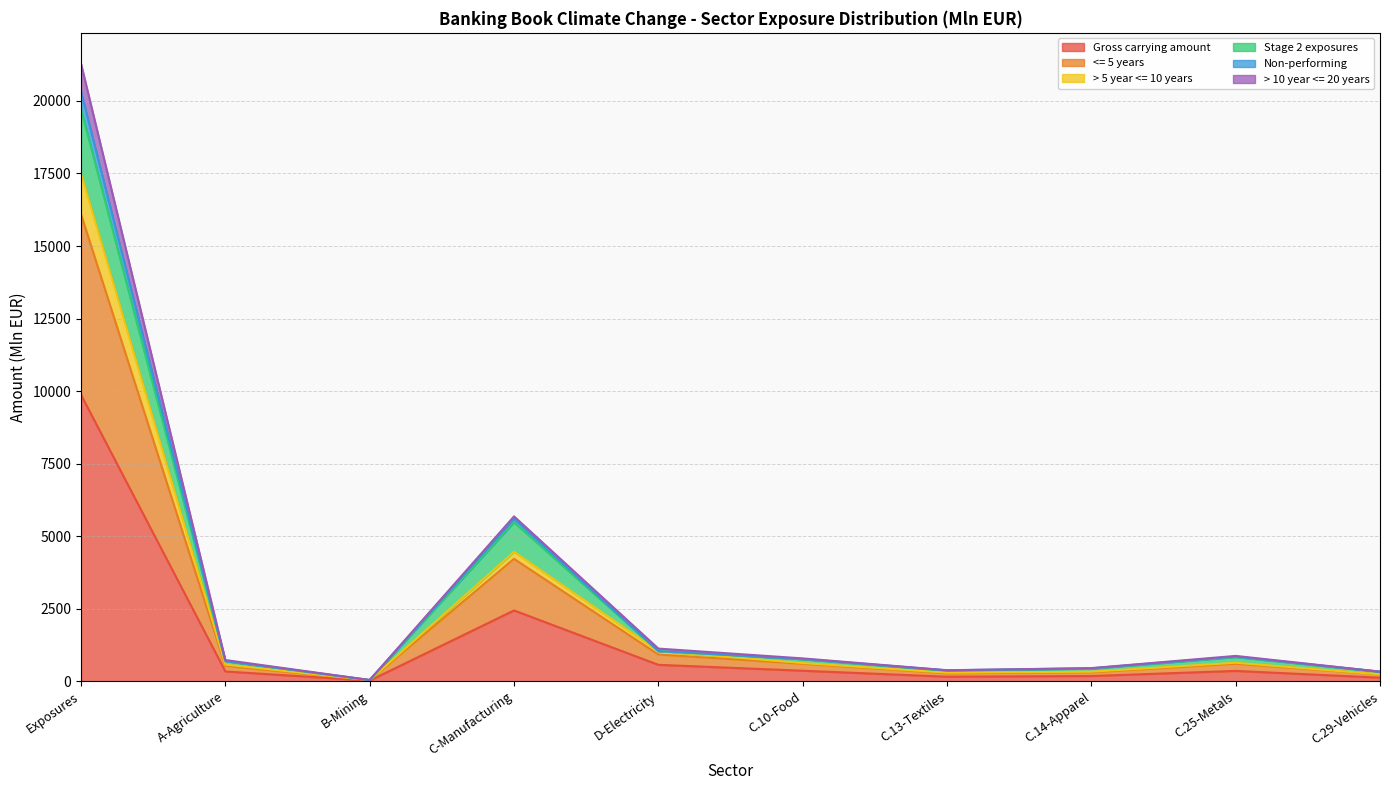

The Gross carrying amount series shows 565.2 at D-Electricity. True or false?

True